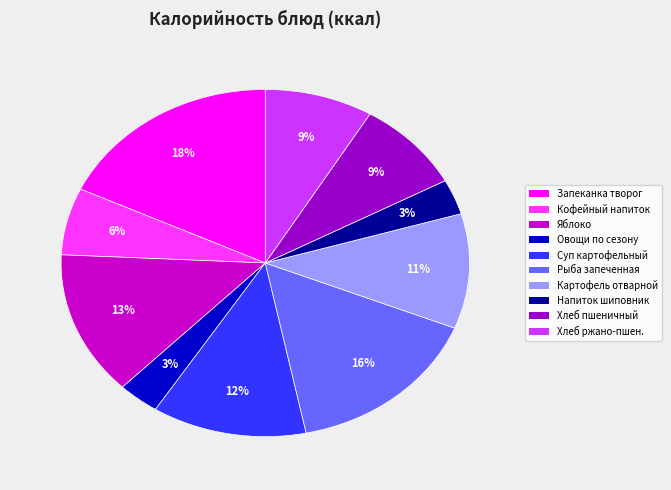

How many segments does this pie chart have?

10